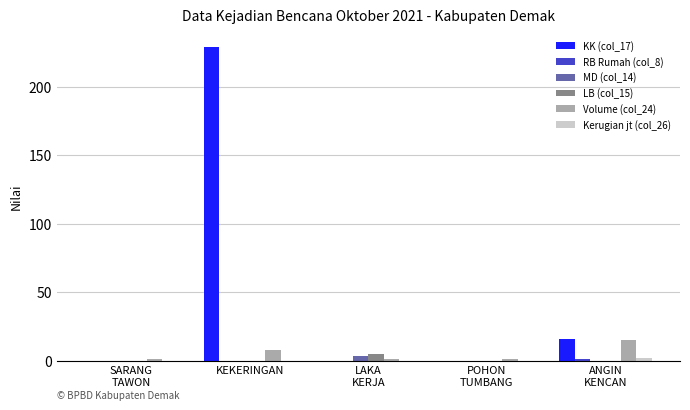

At which label does KK (col_17) reach its peak?

KEKERINGAN